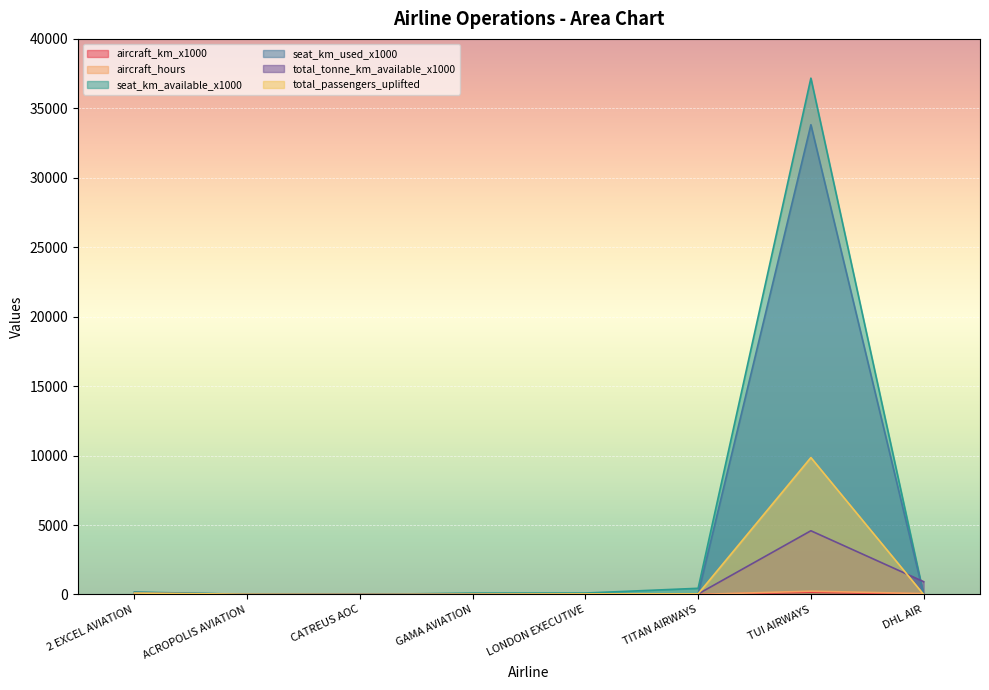

Does the chart display data point markers on the line(s)?

No